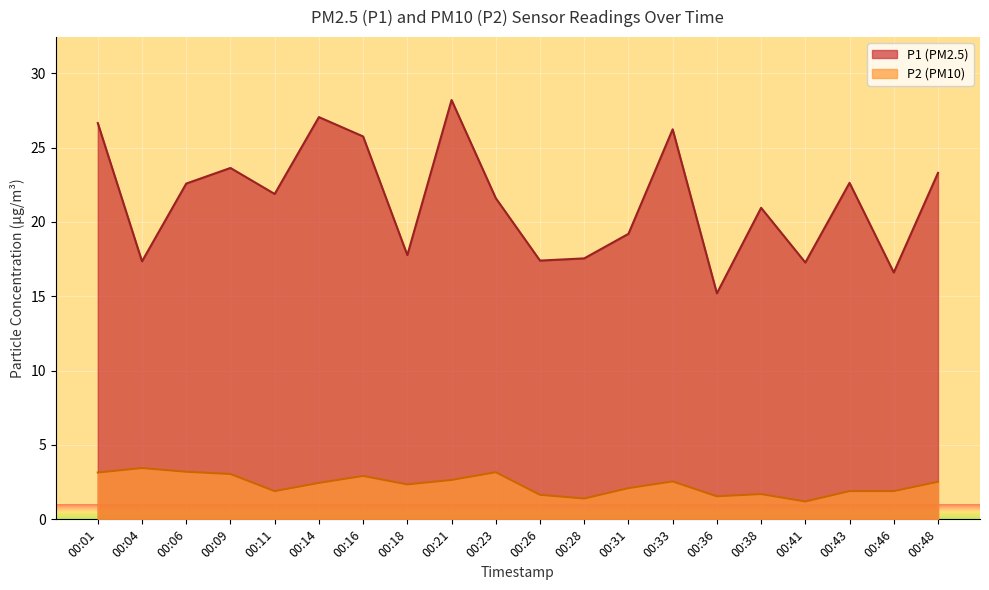

What is the total value across all series at 00:36?

16.8